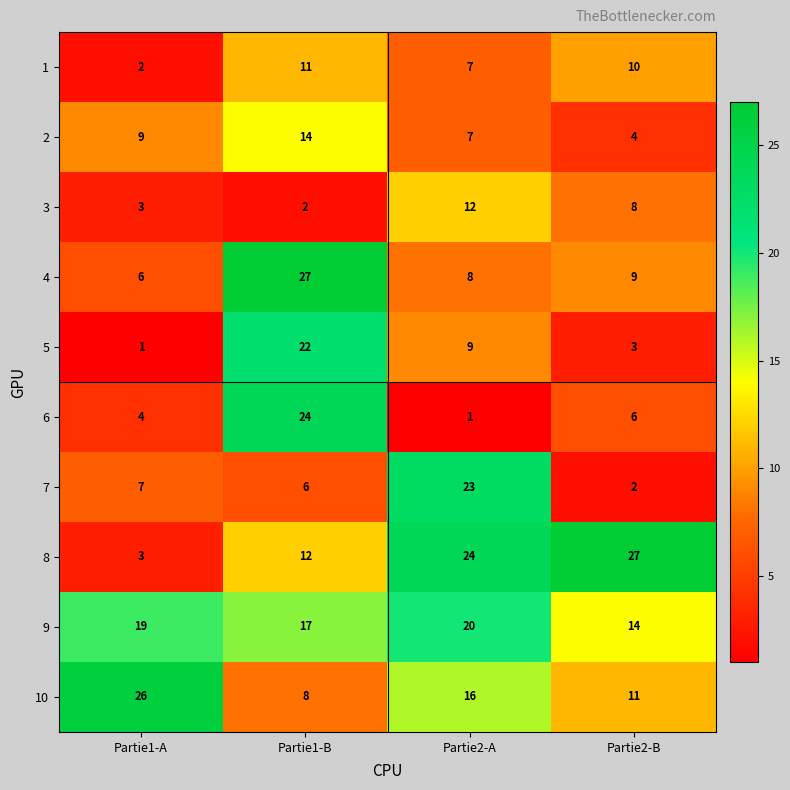

Is the value of 1 at Partie1-A greater than the value of 9 at Partie2-A?

No